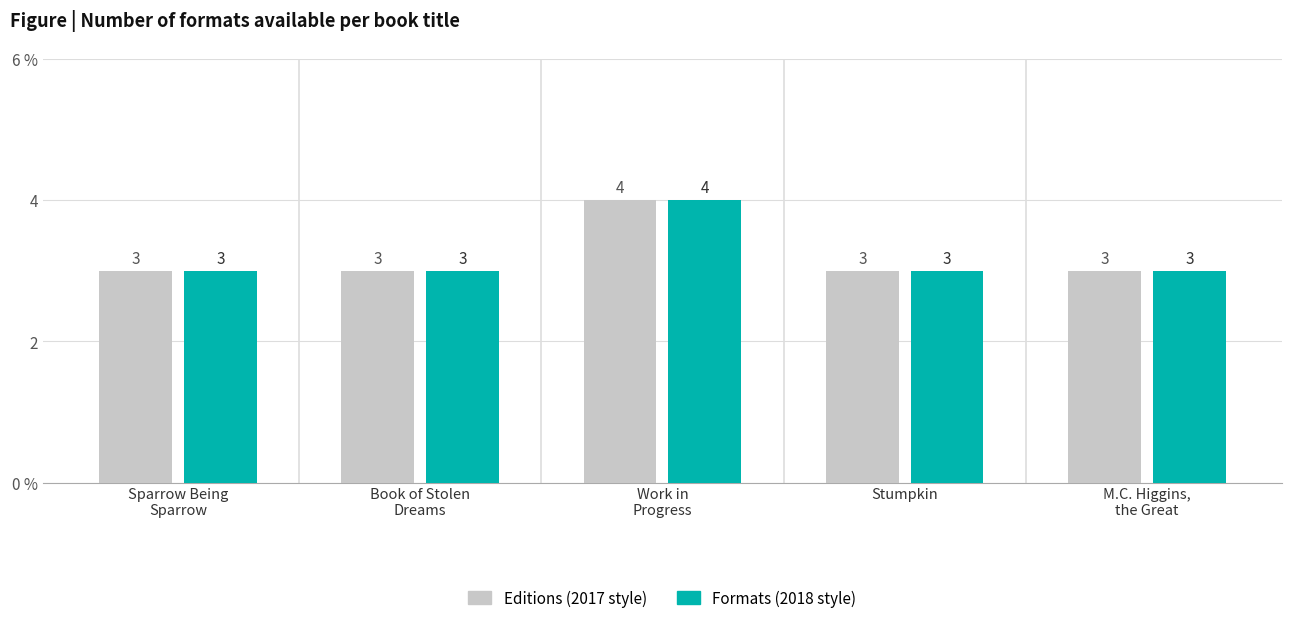

What is the label of the 5th bar from the right?

Sparrow Being
Sparrow